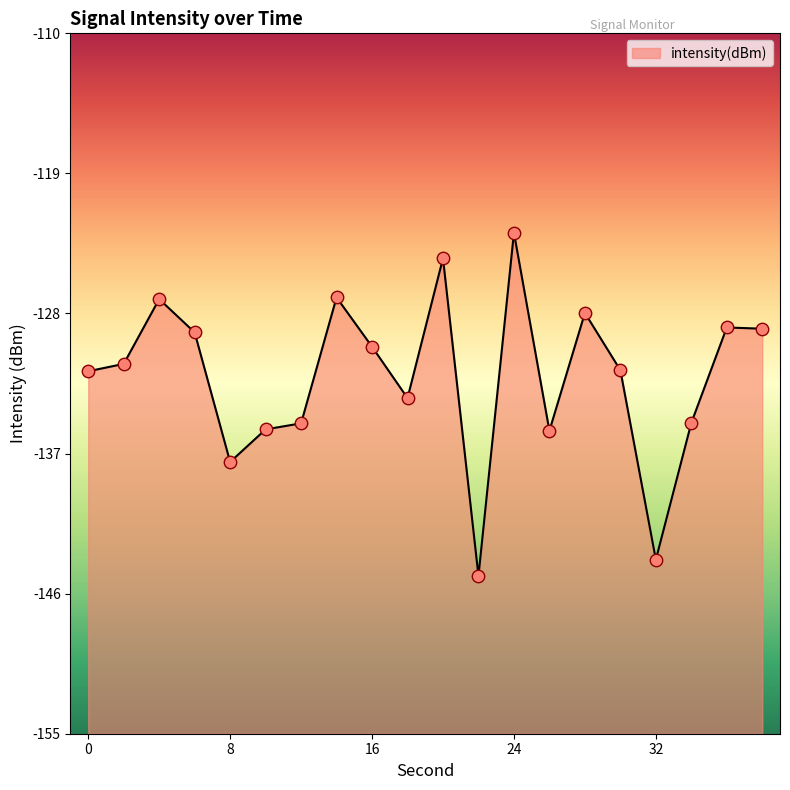

What is the change in value from 2 to 30?

-0.4